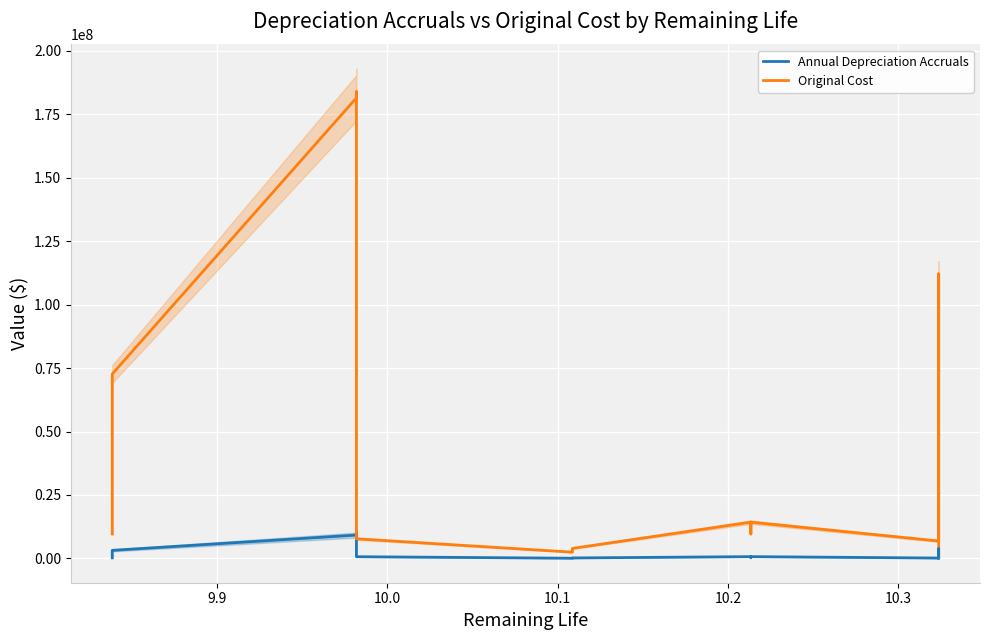

What is the average value of the Original Cost series?

46702377.5